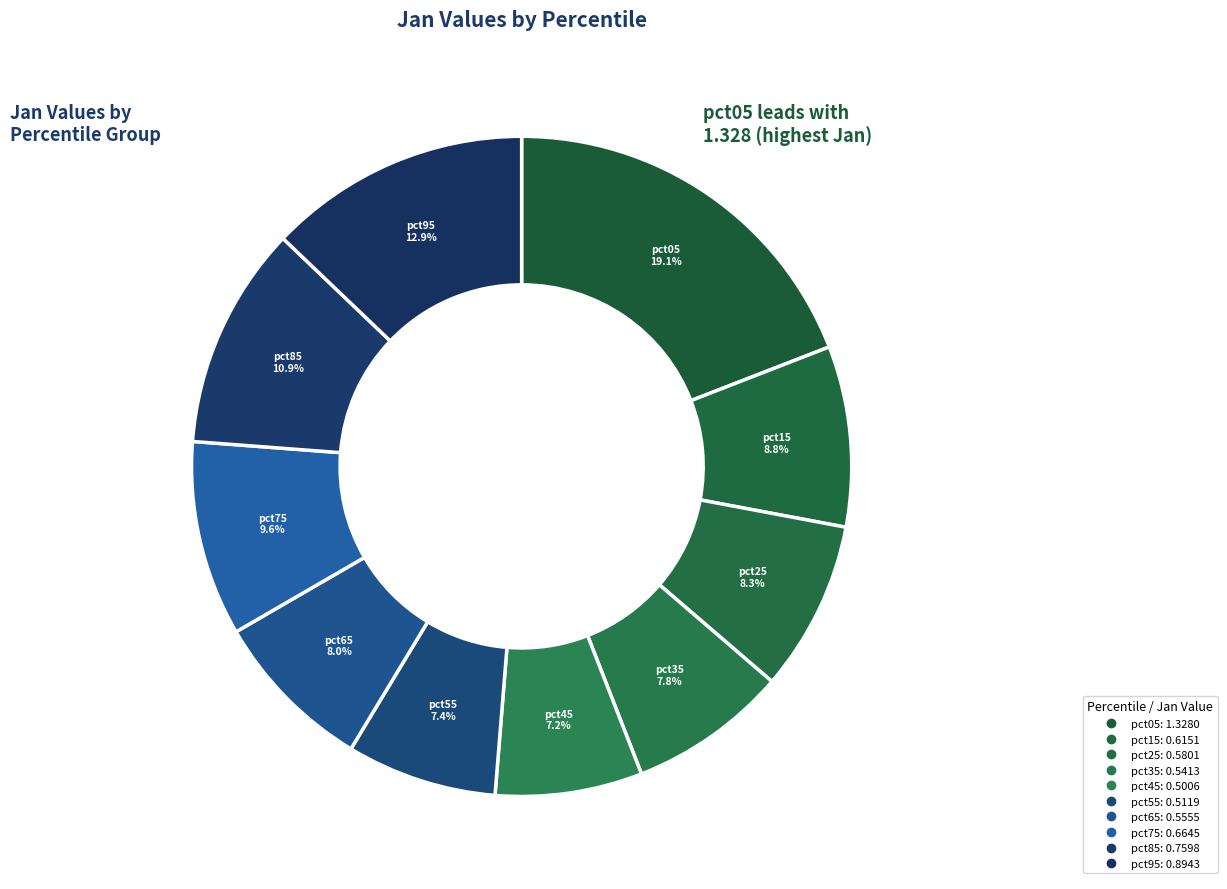

How many segments does this pie chart have?

10